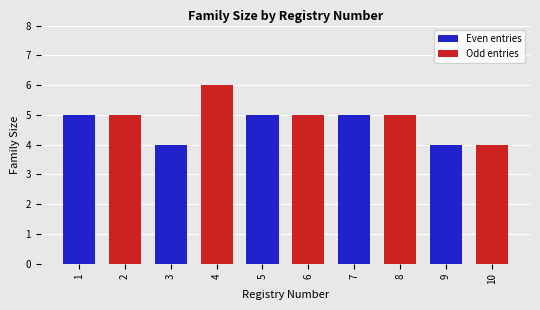

What is the sum of all values?

48